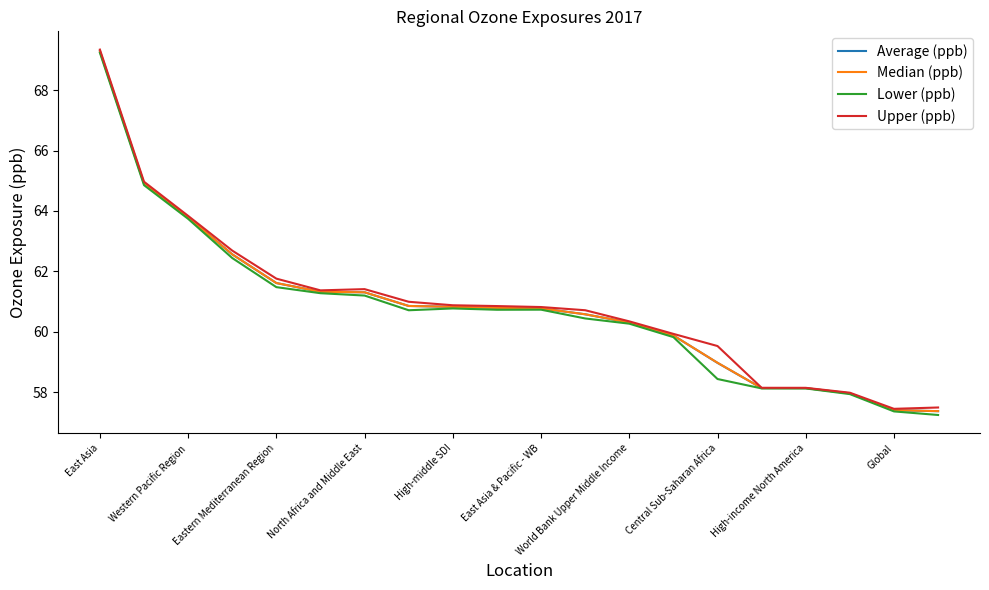

What is the maximum value for Average (ppb)?

69.3